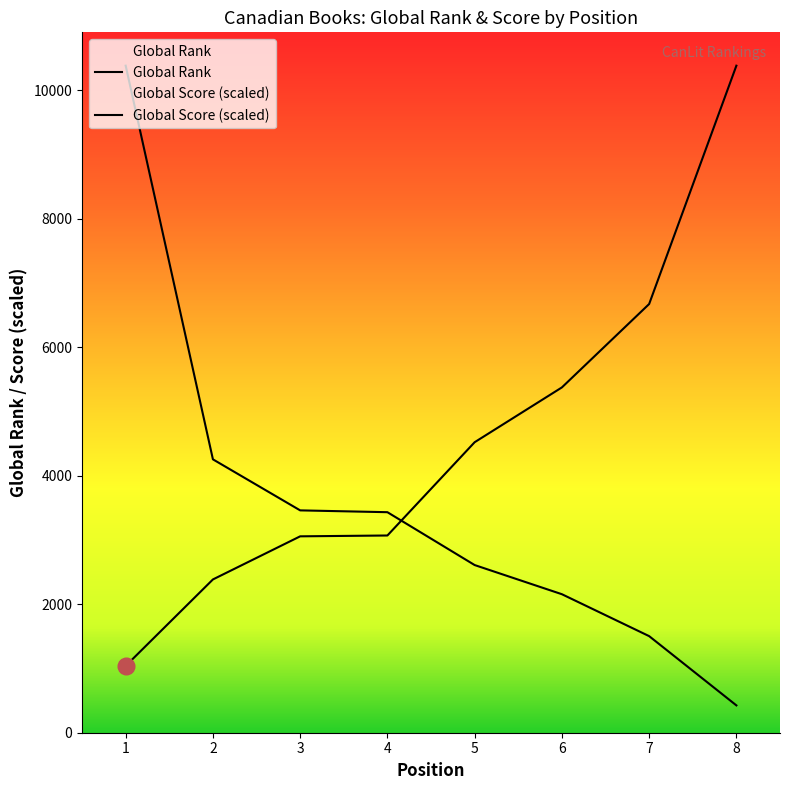

At how many categories does at least one series exceed 3019?

8